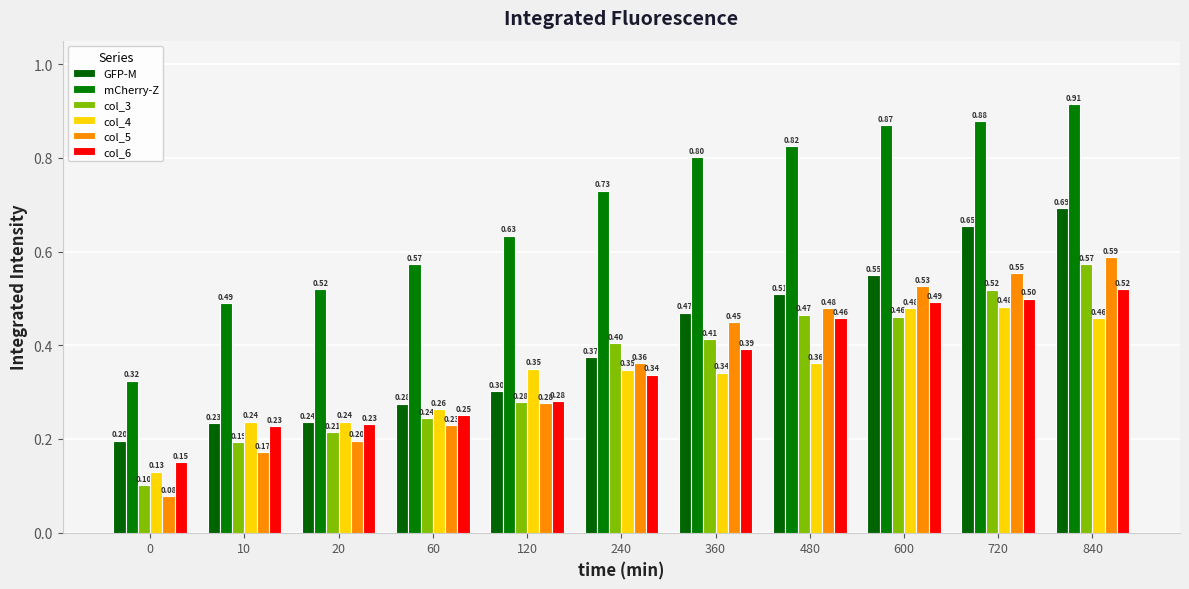

Between 0 and 600, which series saw the biggest shift?

mCherry-Z